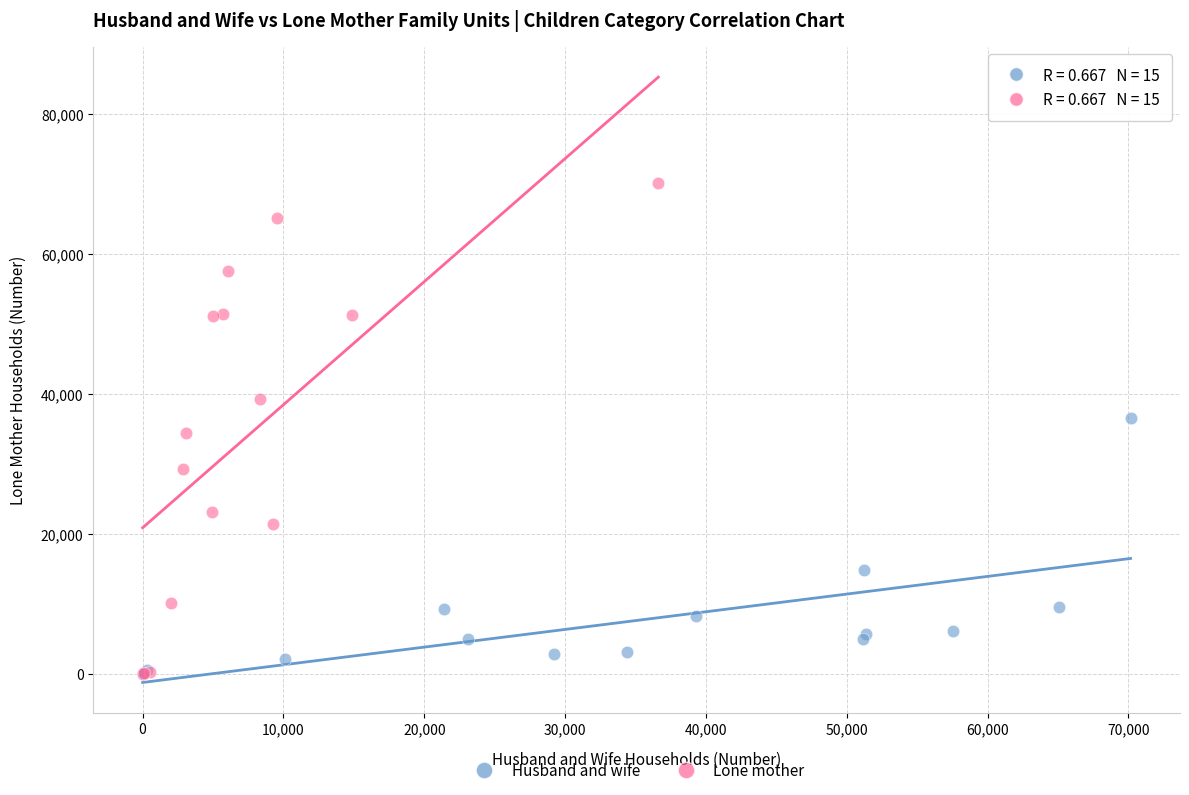

Which series contains the highest Y value?

Lone mother